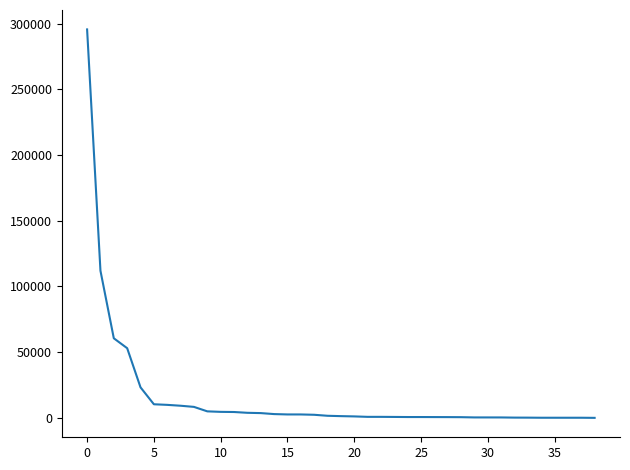

What is the greatest value displayed?

295638.6